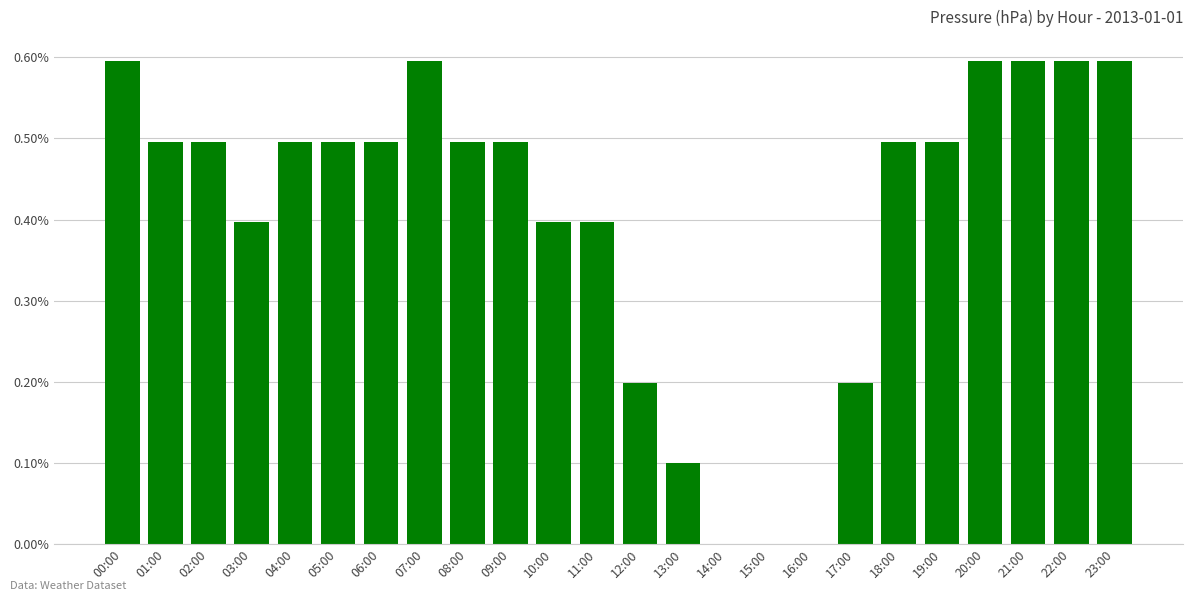

What is the change in value from 03:00 to 15:00?

-0.4